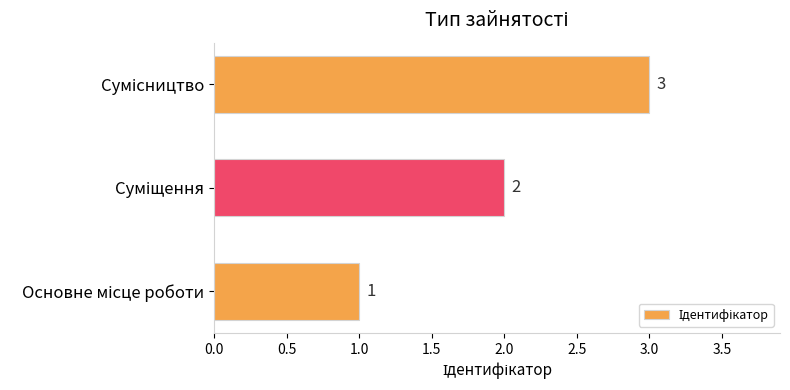

What is the maximum value shown in the chart?

3